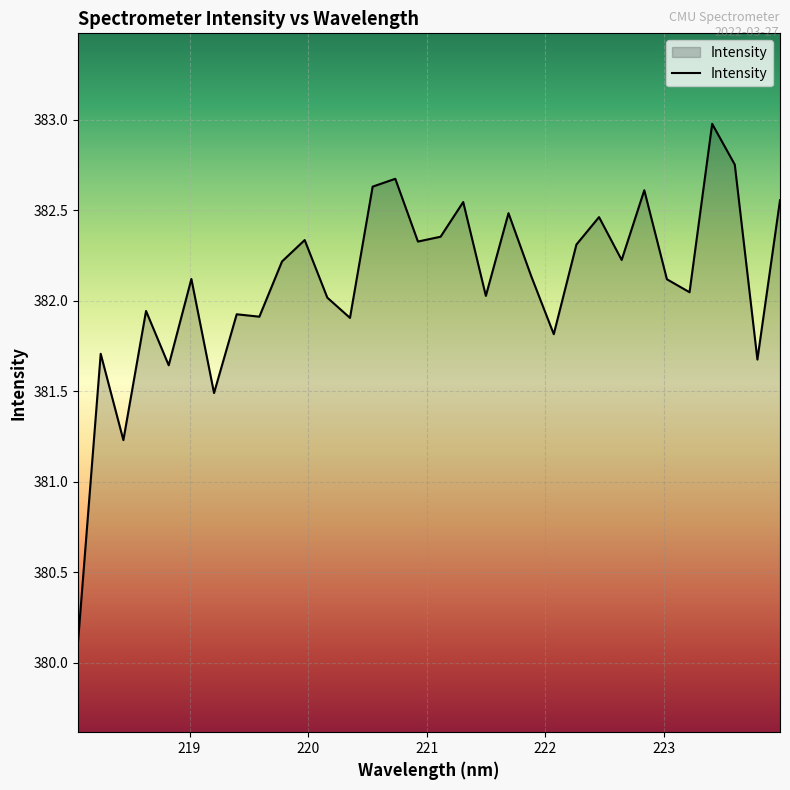

Does the chart have visible grid lines?

Yes